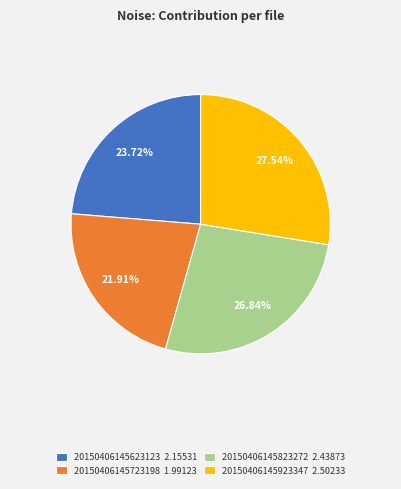

To the nearest percent, what portion does 20150406145623123 represent?

24%